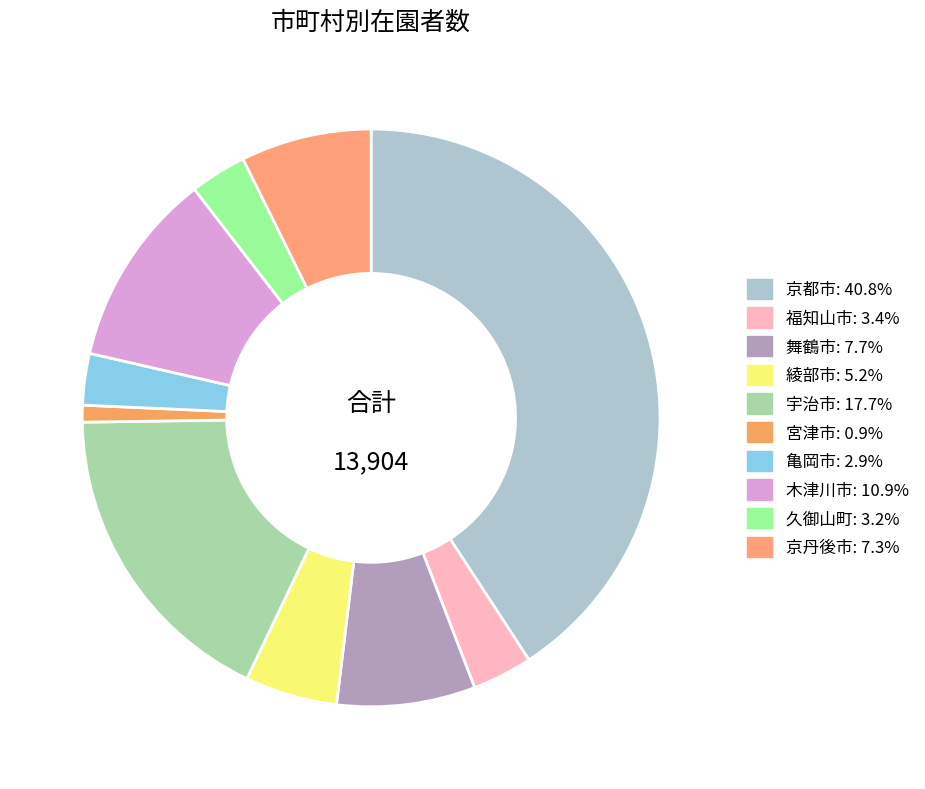

Is it true that 綾部市 is 5% of the pie?

True